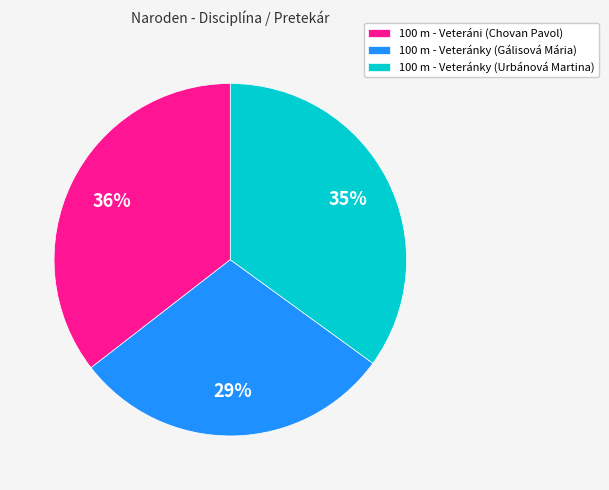

Does 100 m - Veteráni (Chovan Pavol) account for over 50% of the chart?

No